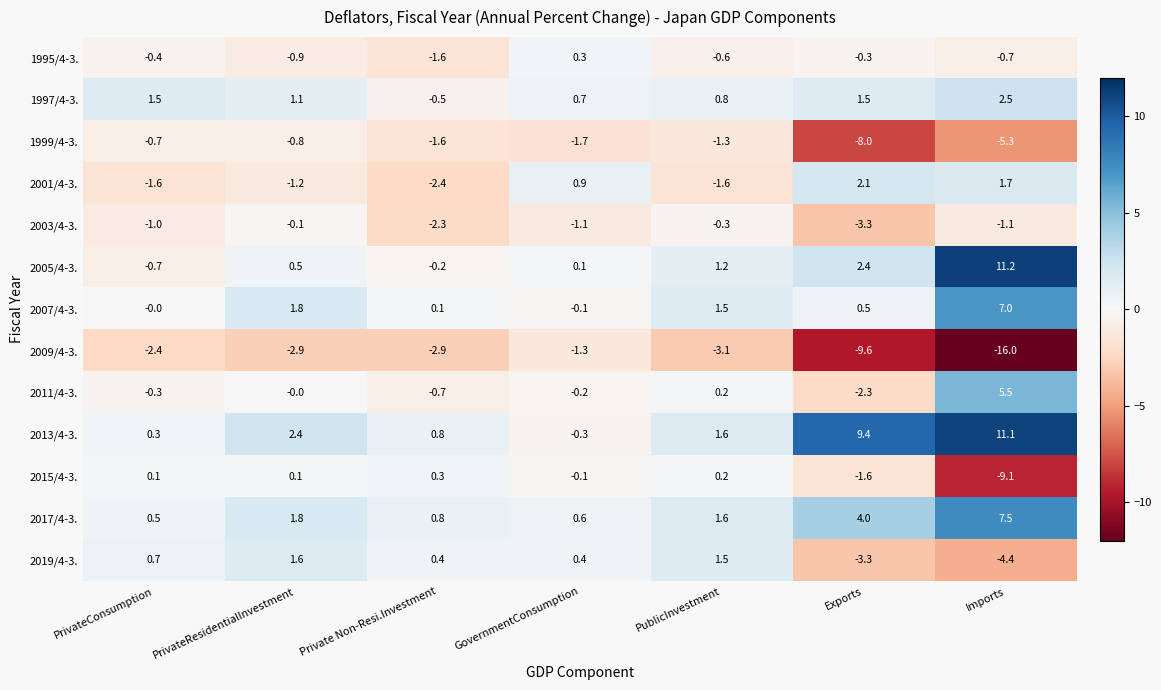

Which series has the widest spread of values?

2009/4-3.